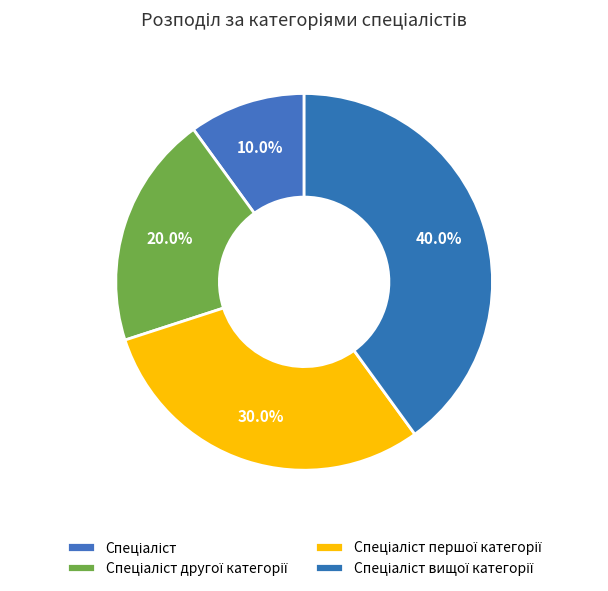

To the nearest percent, what percentage of the pie is Спеціаліст першої категорії?

30%